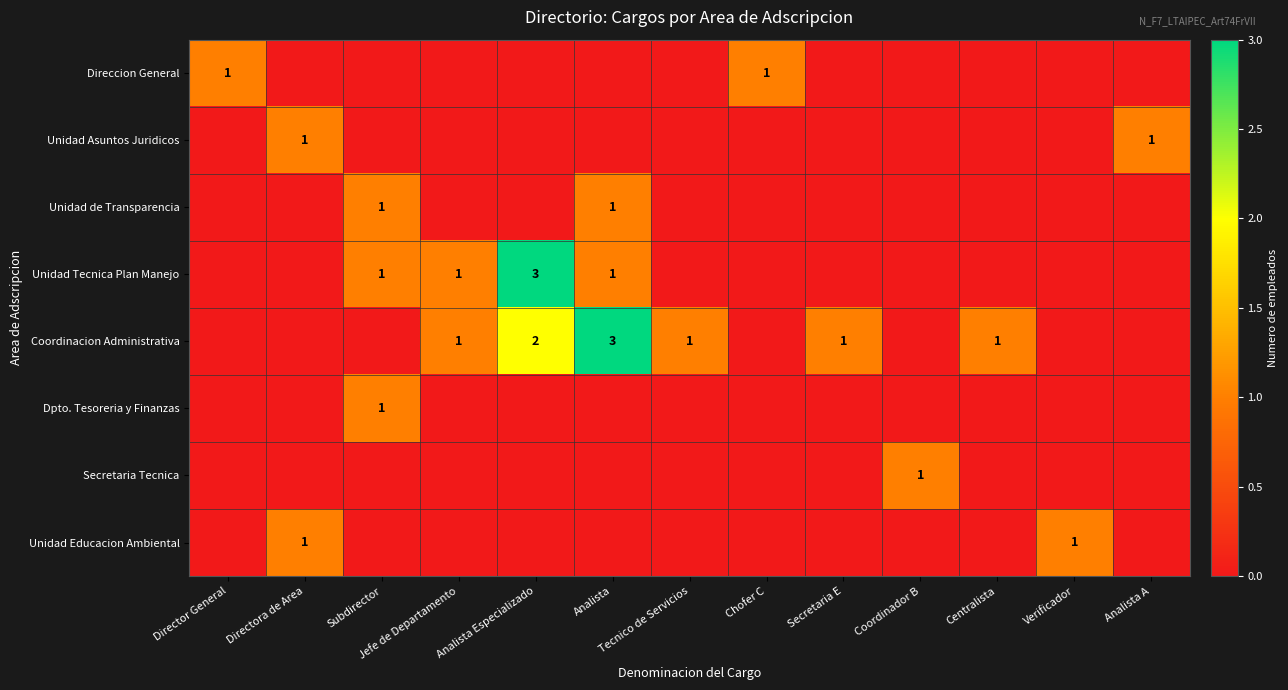

How many Dpto. Tesoreria y Finanzas values are between 0 and 1?

13